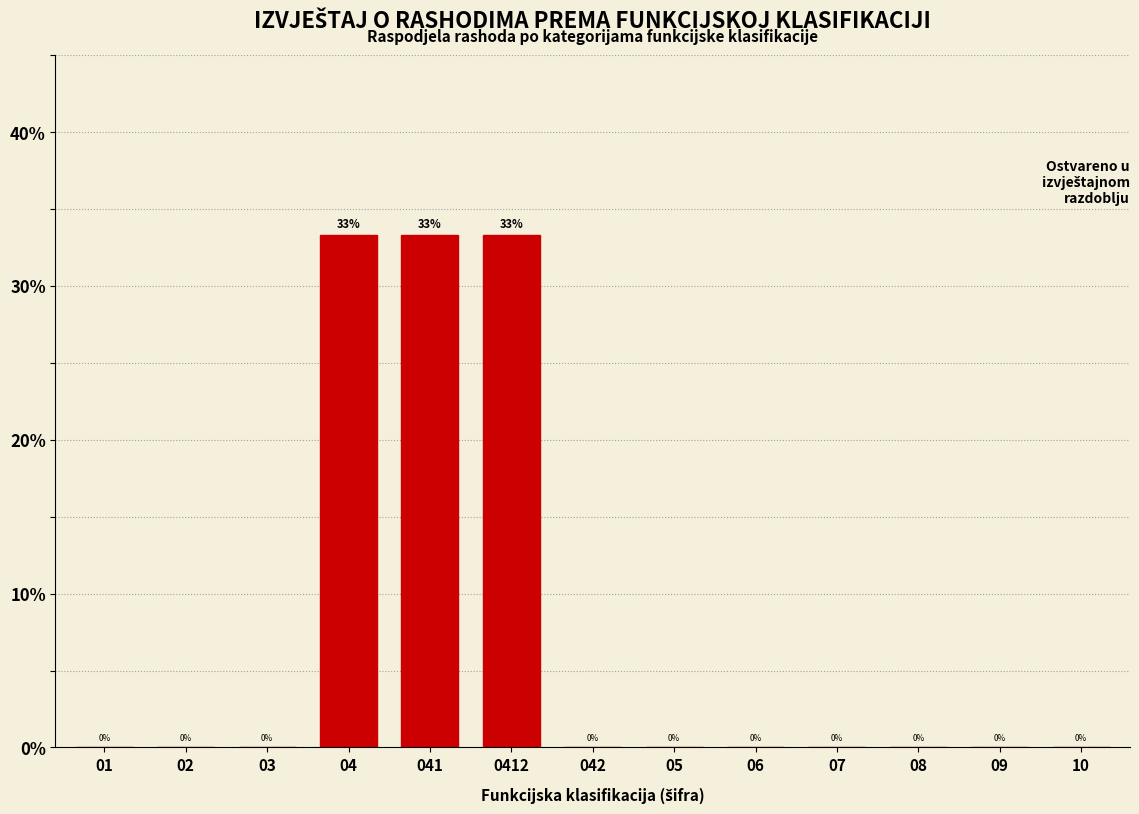

Is it true that the value at 04 is 49.2?

False